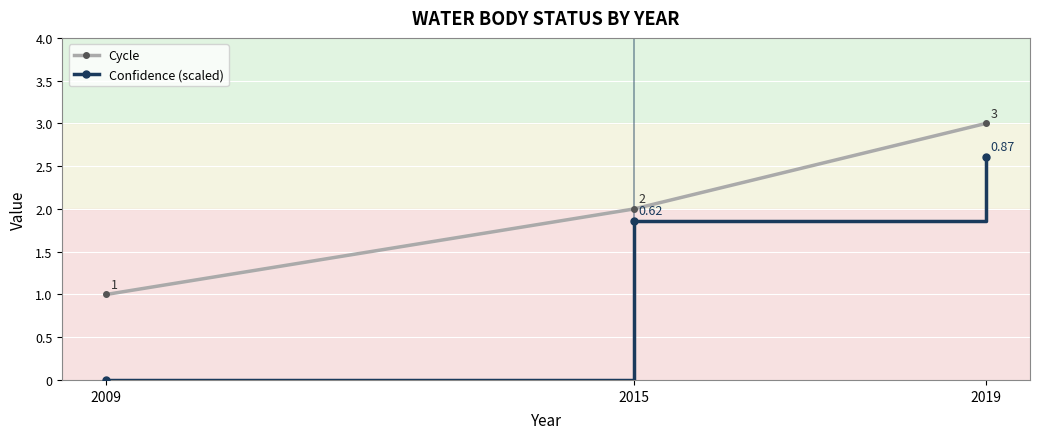

What is the spread (max minus min) of values at 2009?

1.0